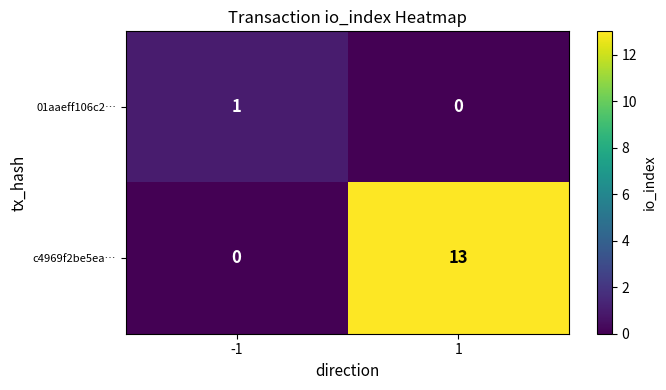

Which label corresponds to the largest value in the chart?

1